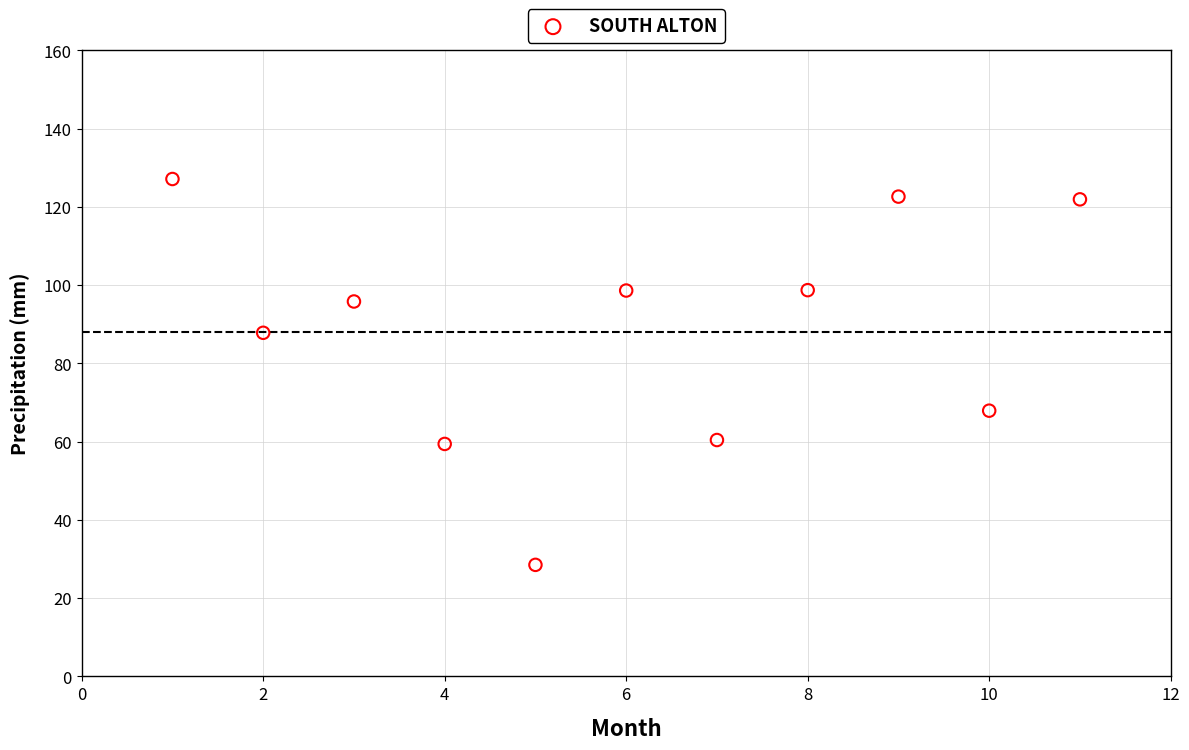

What Y value in the scatter plot is closest to 77?

67.9